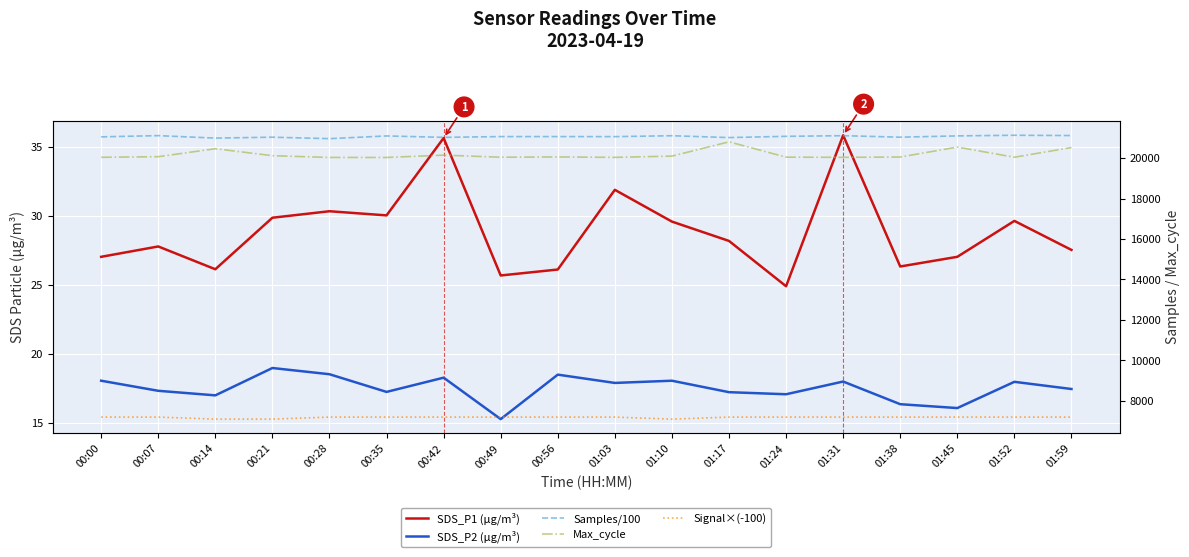

Reading left to right, list all the values displayed in this chart.

SDS_P1 (µg/m³): 00:00=27.1	00:07=27.8	00:14=26.1	00:21=29.9	00:28=30.4	00:35=30.1	00:42=35.6	00:49=25.7	00:56=26.1	01:03=31.9	01:10=29.6	01:17=28.2	01:24=24.9	01:31=35.9	01:38=26.4	01:45=27.1	01:52=29.6	01:59=27.6
SDS_P2 (µg/m³): 00:00=18.1	00:07=17.4	00:14=17.0	00:21=19.0	00:28=18.6	00:35=17.3	00:42=18.3	00:49=15.3	00:56=18.5	01:03=17.9	01:10=18.1	01:17=17.2	01:24=17.1	01:31=18.0	01:38=16.4	01:45=16.1	01:52=18.0	01:59=17.5
Samples/100: 00:00=21046.3	00:07=21106.2	00:14=20984.6	00:21=21029.3	00:28=20956.8	00:35=21091.2	00:42=21021.5	00:49=21059.3	00:56=21059.3	01:03=21057.2	01:10=21101.7	01:17=21010.1	01:24=21071.6	01:31=21103.9	01:38=21030.3	01:45=21093.5	01:52=21124.3	01:59=21110.4
Max_cycle: 00:00=20036.0	00:07=20066.0	00:14=20460.0	00:21=20116.0	00:28=20028.0	00:35=20027.0	00:42=20143.0	00:49=20039.0	00:56=20054.0	01:03=20032.0	01:10=20095.0	01:17=20800.0	01:24=20043.0	01:31=20034.0	01:38=20050.0	01:45=20540.0	01:52=20039.0	01:59=20518.0
Signal×(-100): 00:00=7200.0	00:07=7200.0	00:14=7100.0	00:21=7100.0	00:28=7200.0	00:35=7200.0	00:42=7200.0	00:49=7200.0	00:56=7200.0	01:03=7200.0	01:10=7100.0	01:17=7200.0	01:24=7200.0	01:31=7200.0	01:38=7200.0	01:45=7200.0	01:52=7200.0	01:59=7200.0